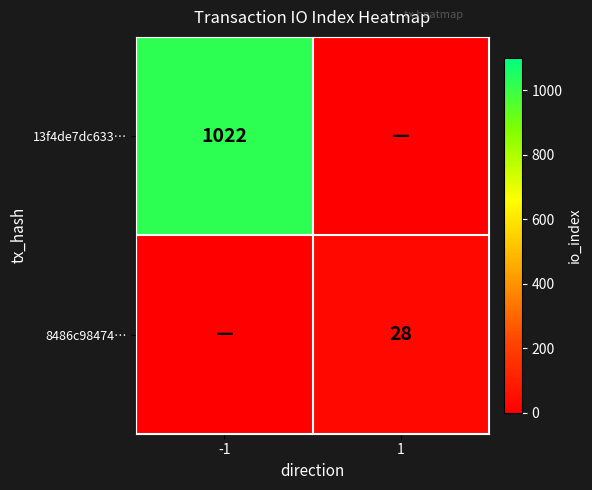

The 13f4de7dc633… series shows 357 at -1. True or false?

False